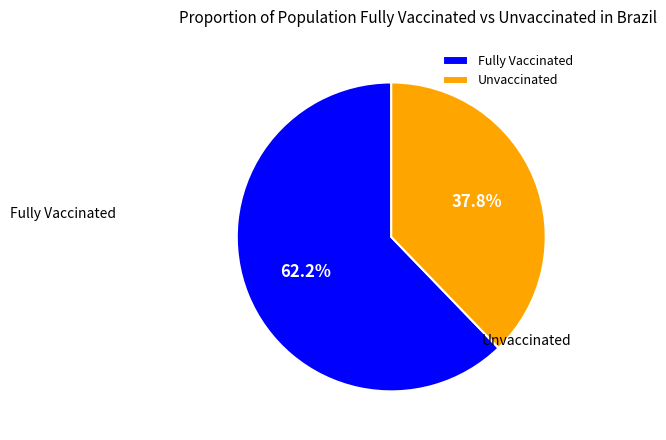

Is the sum of Fully Vaccinated and Unvaccinated greater than half?

Yes